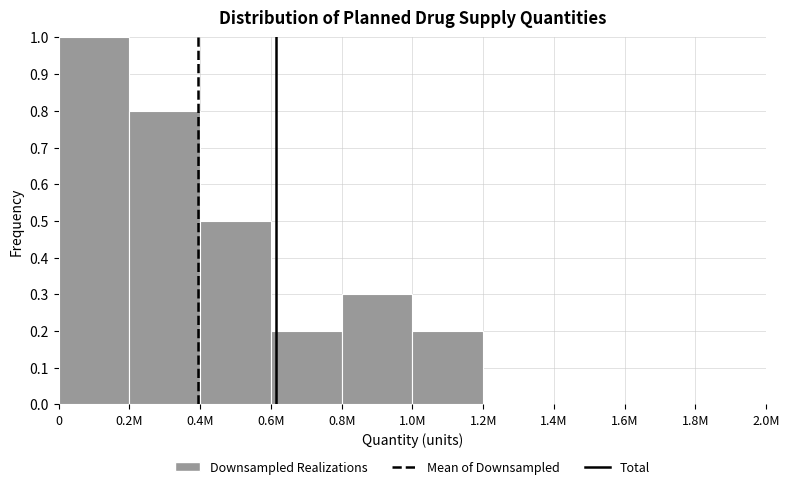

Reading right to left, what are all the values shown in this chart?

1.8M=0.0	1.6M=0.0	1.4M=0.0	1.2M=0.0	1.0M=0.2	0.8M=0.3	0.6M=0.2	0.4M=0.5	0.2M=0.8	0=1.0